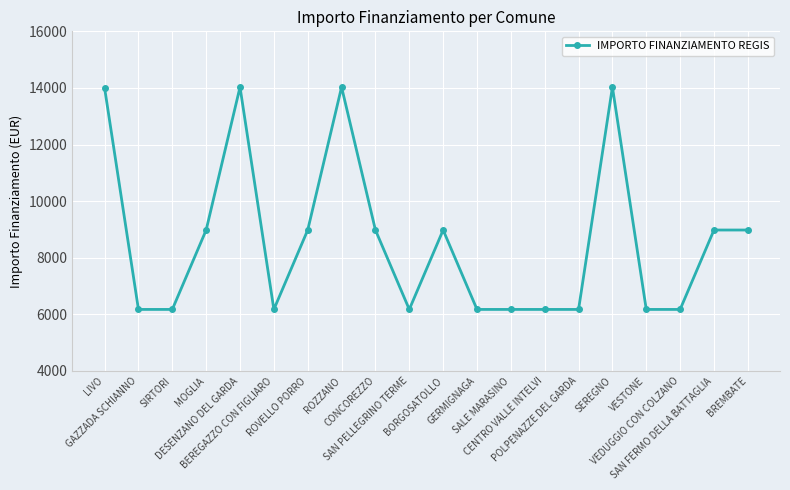

Where is the first local maximum?

DESENZANO DEL GARDA